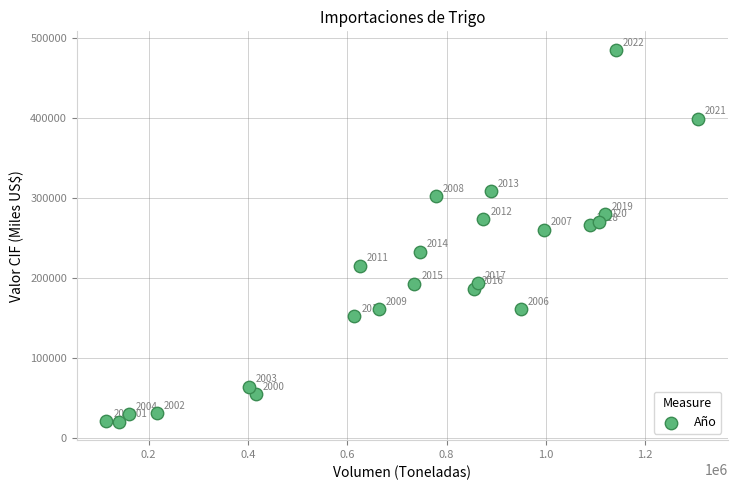

What Y value in the scatter plot is closest to 252233?

259941.8